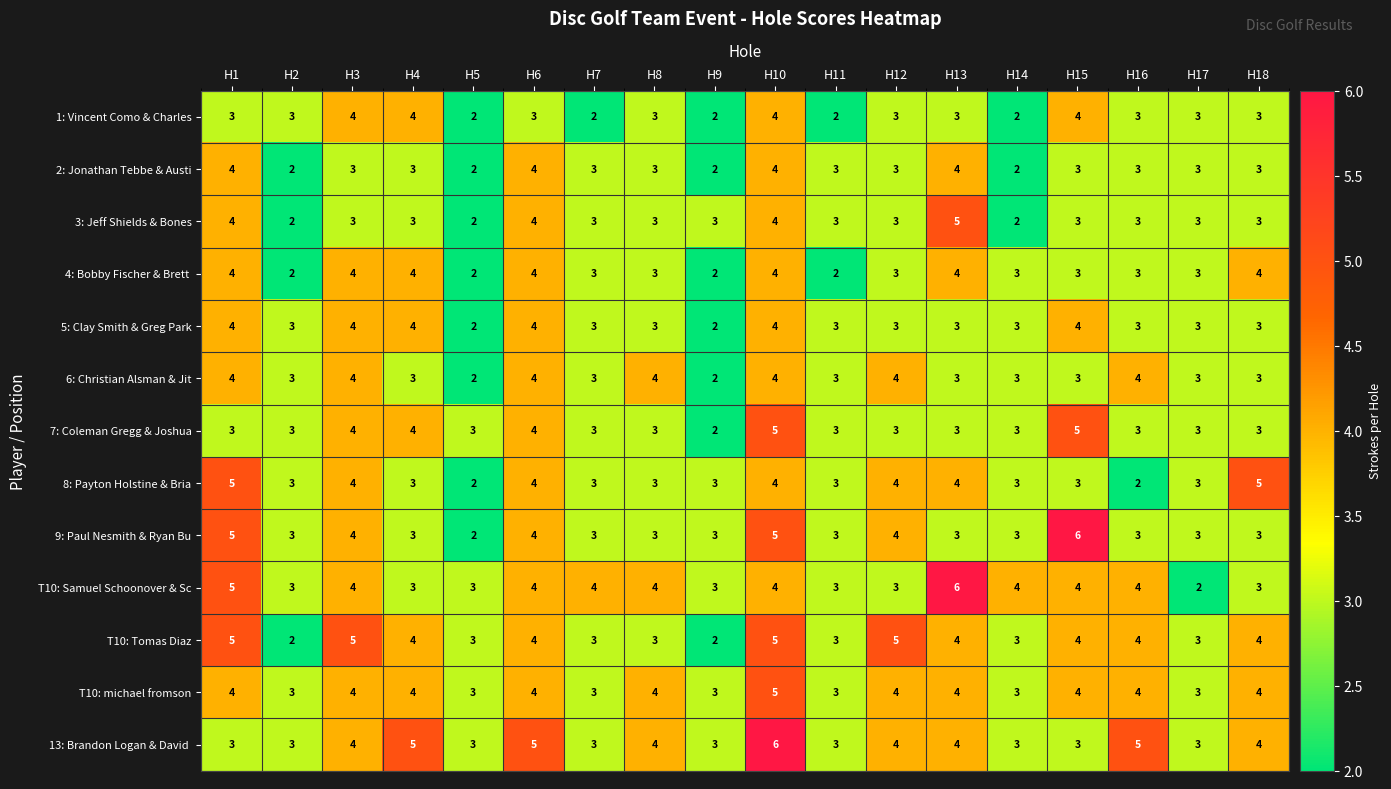

At which label does 6: Christian Alsman & Jit first exceed 3?

H1